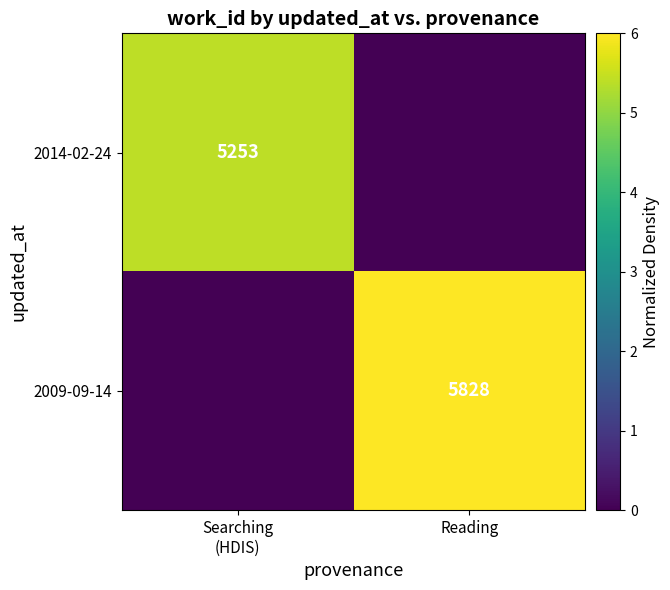

Is it true that 2009-09-14 equals 5828 at Reading?

True